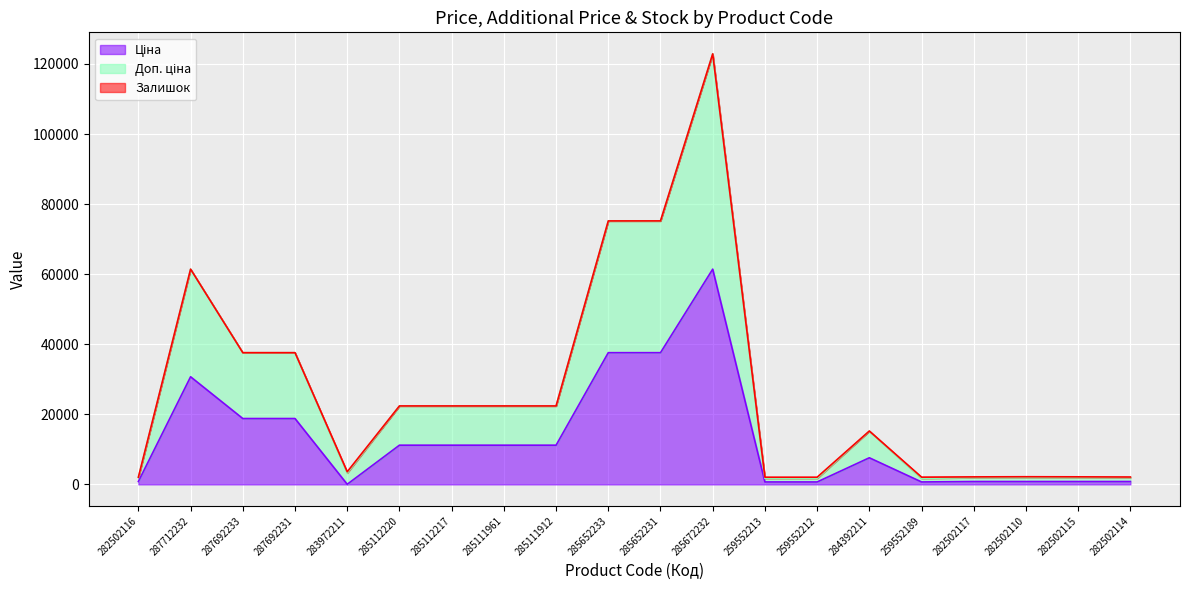

At which category is the sum across all series the highest?

285672232